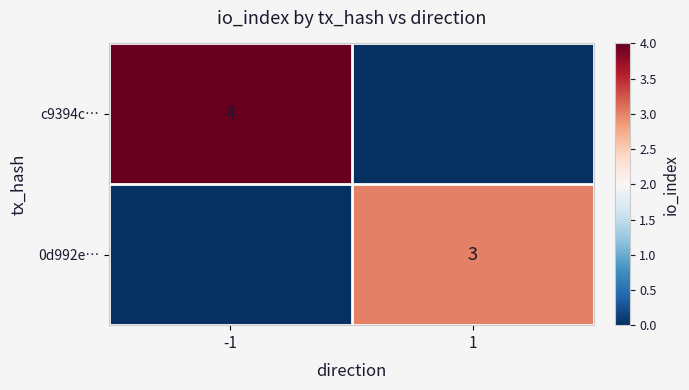

Is it true that c9394c… equals 4 at -1?

True